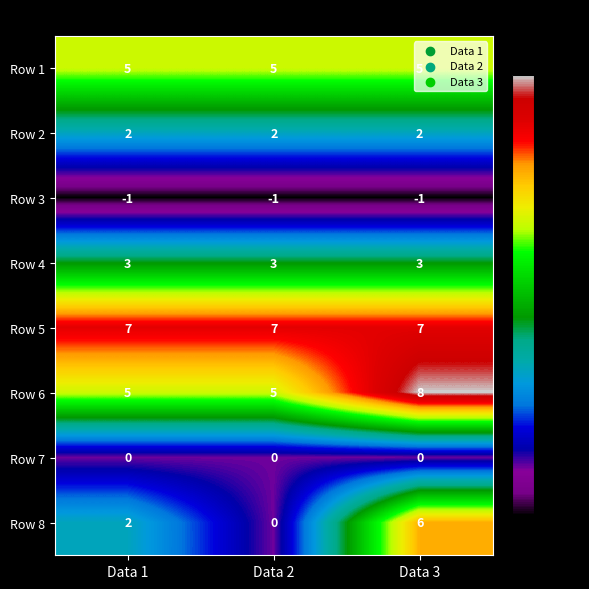

What is the sum of all Row 6 values?

18